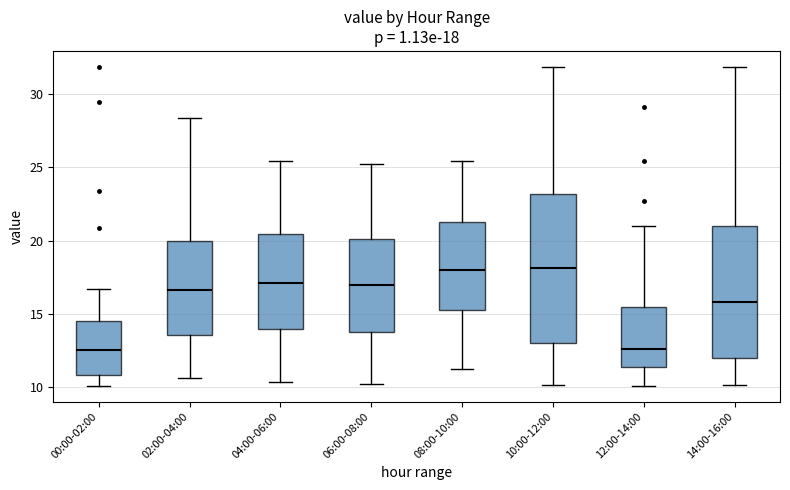

Comparing the boxes themselves (not the whiskers), which one is the tallest?

10:00-12:00